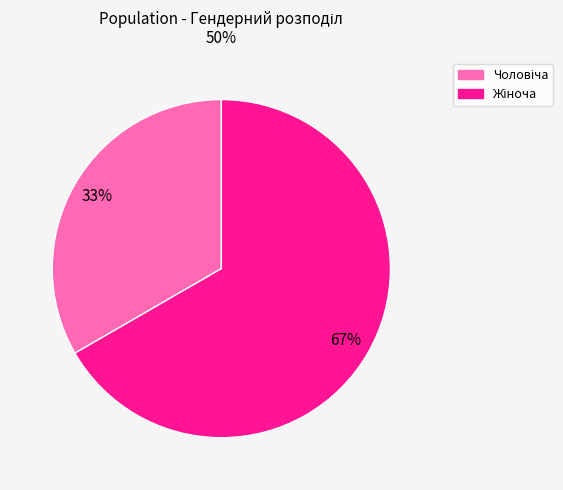

To the nearest percent, what is the average slice percentage?

50%